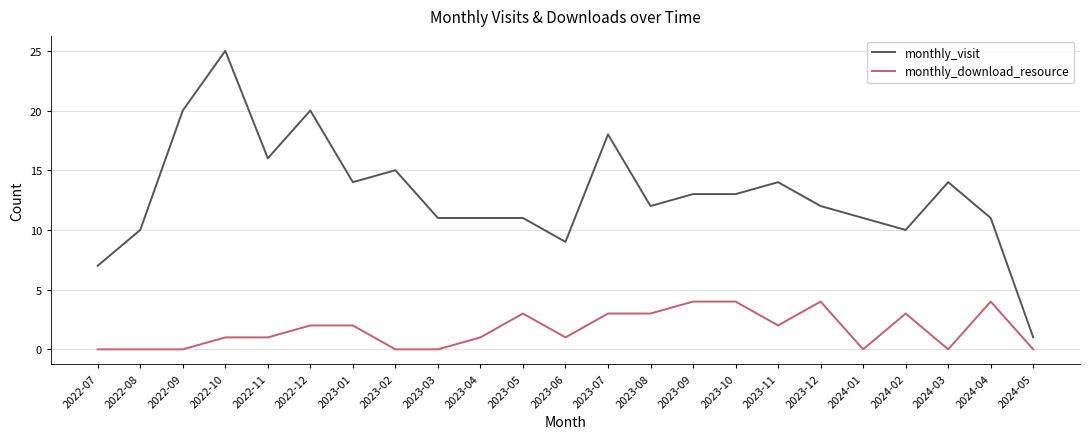

What is the difference between the maximum and second lowest values in the monthly_visit series?

18